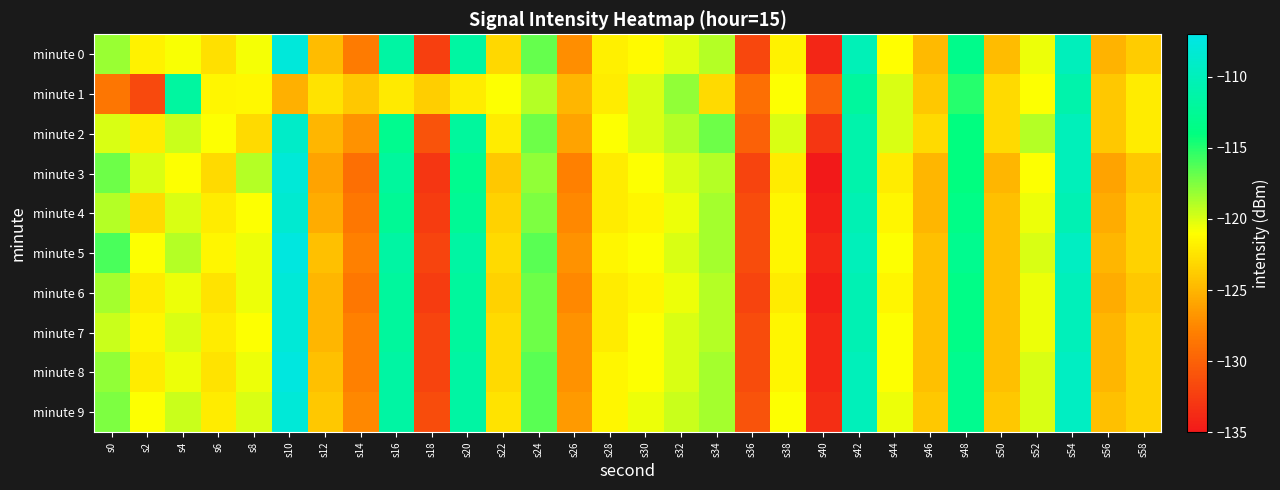

At which category is the sum across all series the highest?

s10